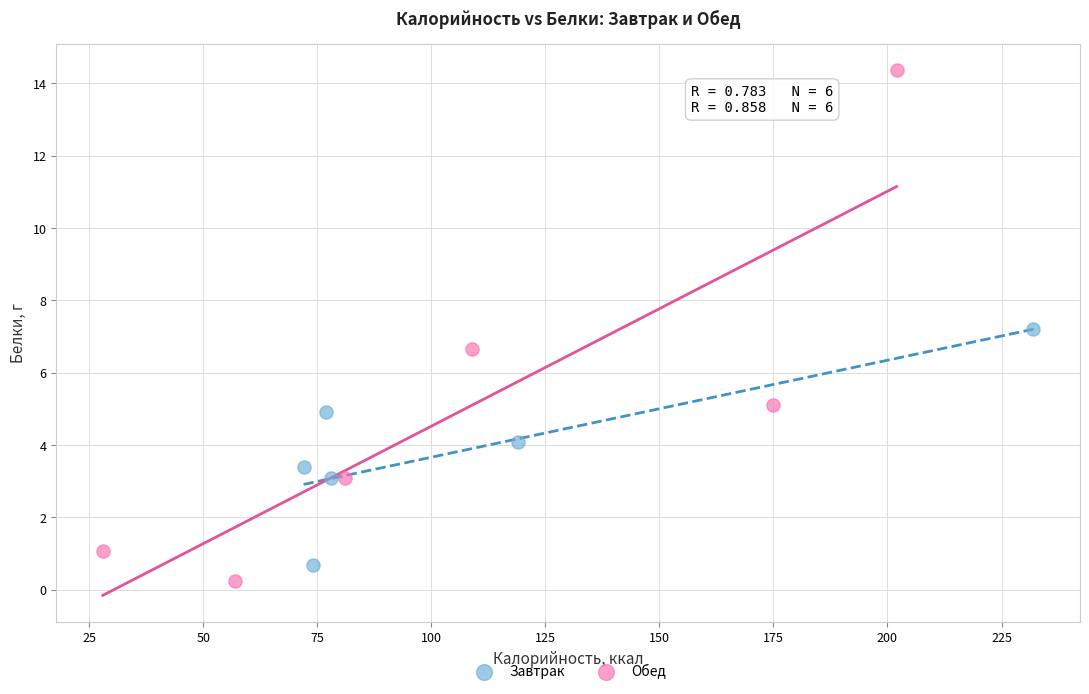

Which series contains the highest Y value?

Обед